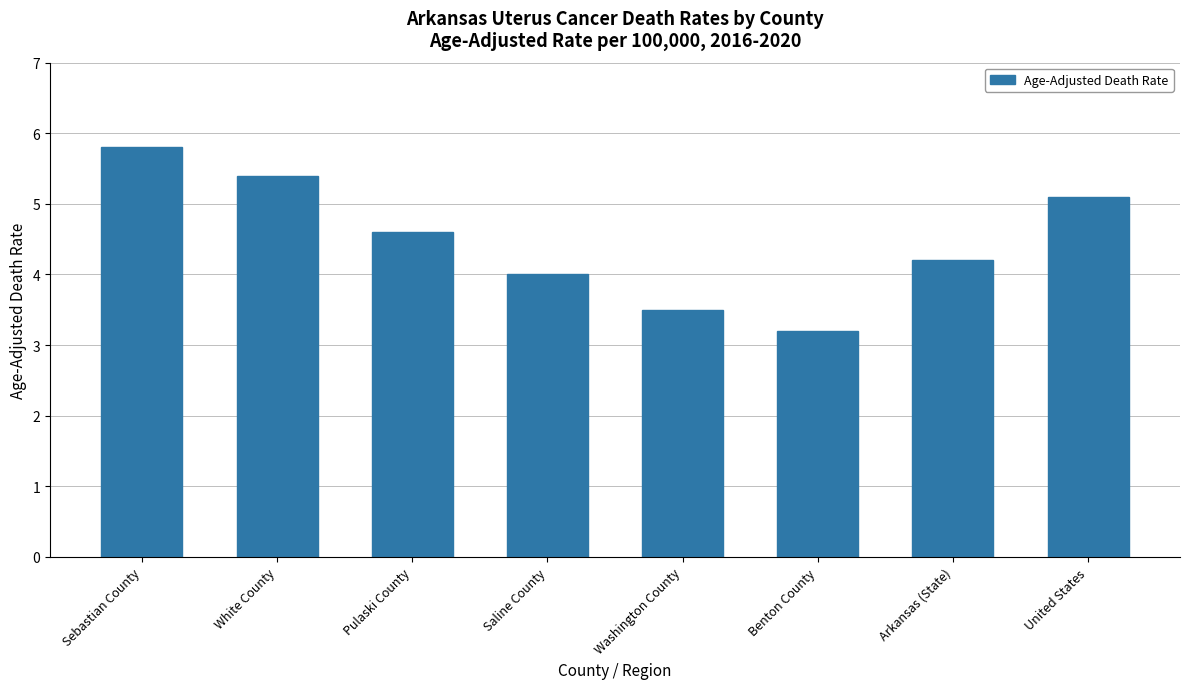

How many data points does each series have?

8